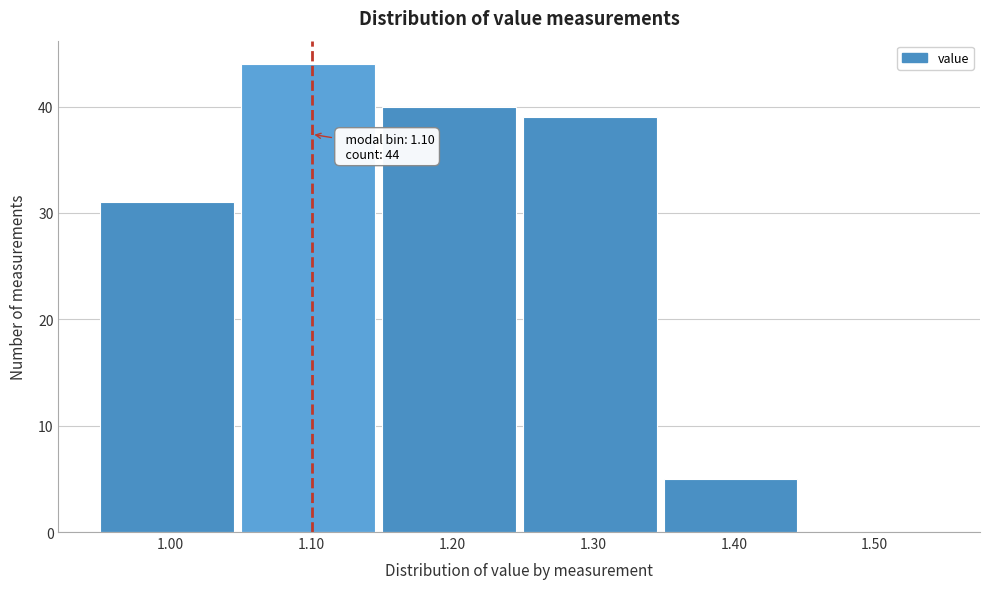

Over which range of the x-axis is the bar tallest?

1.05 to 1.15